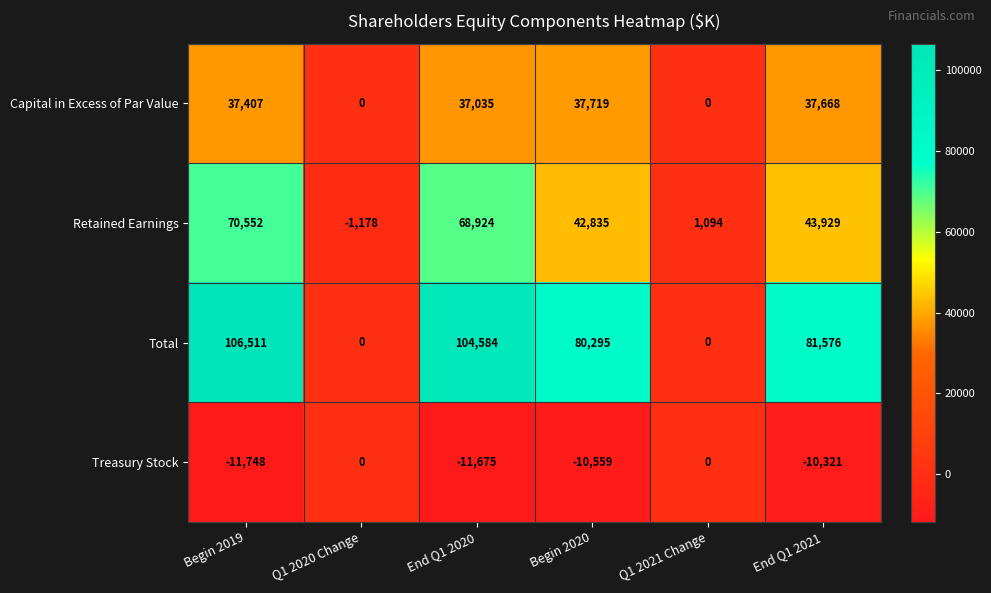

At which label does Retained Earnings first exceed 43929?

Begin 2019